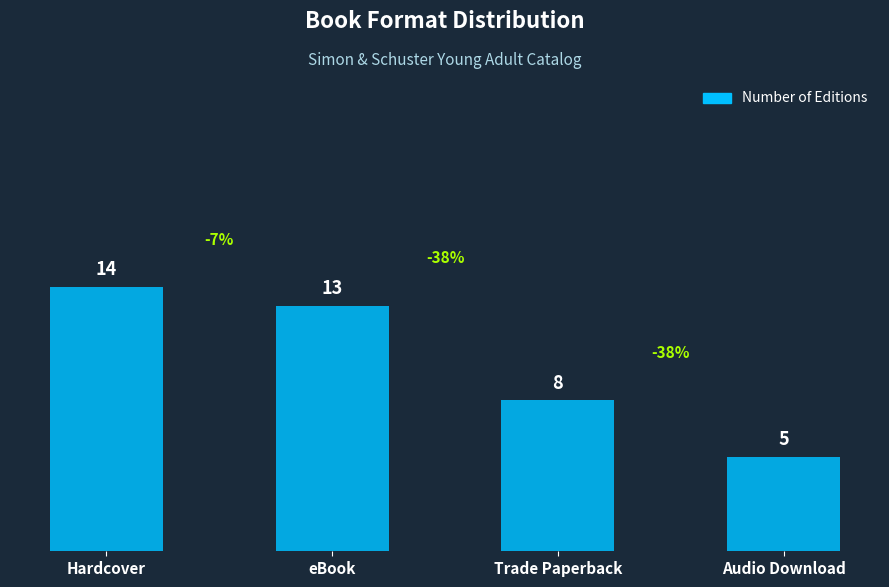

Where does the data first go above 13?

Hardcover